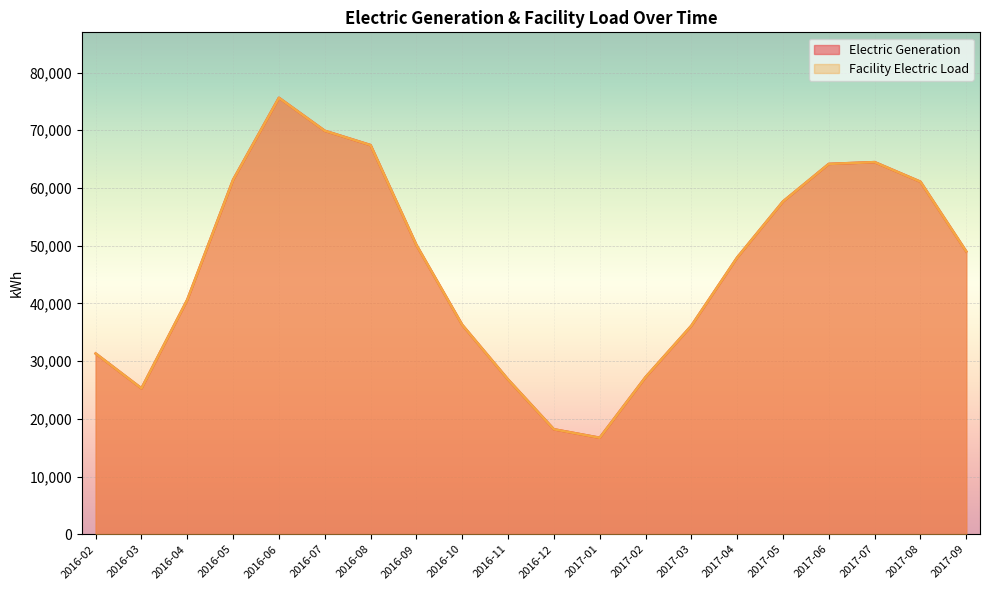

Rank the series at 2016-05 from lowest to highest value.

Electric Generation, Facility Electric Load